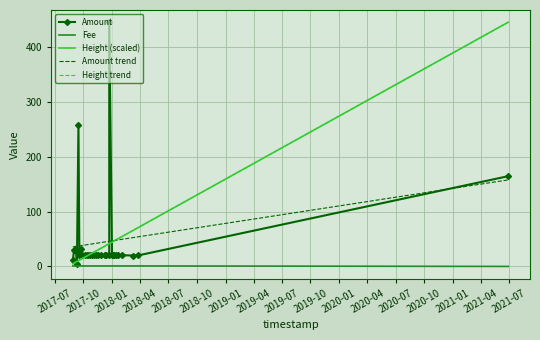

What is the difference between the maximum and minimum values in the Height trend series?

441.1